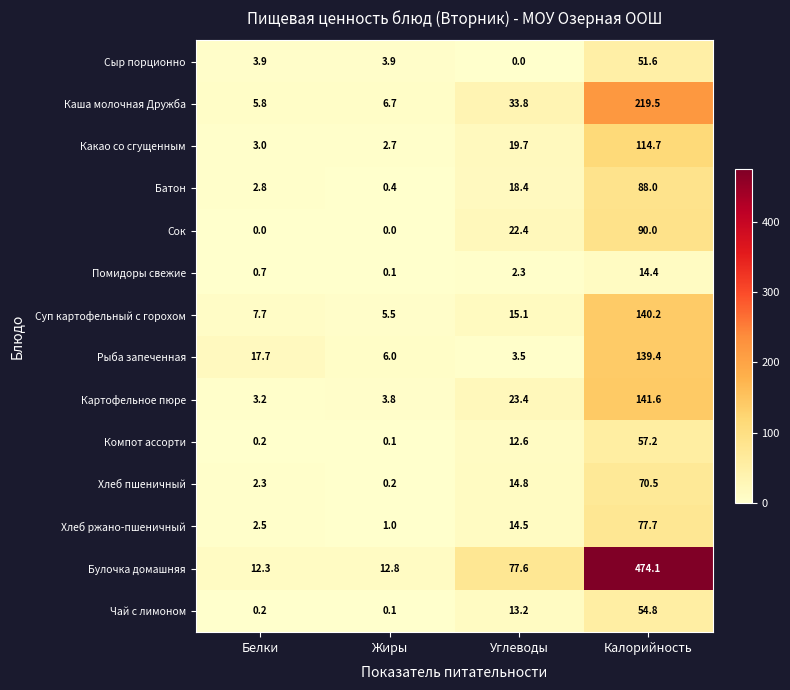

Which category has the highest value in the Рыба запеченная series?

Калорийность